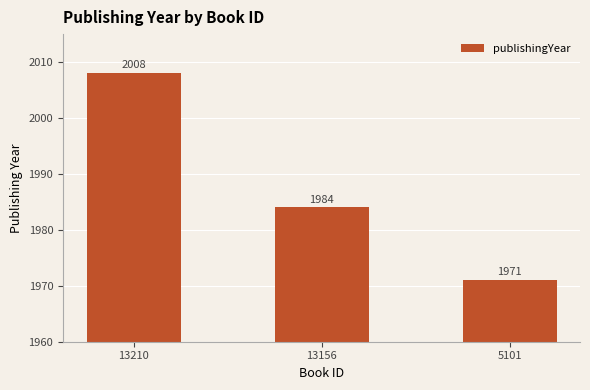

What is the minimum value shown in the chart?

1971